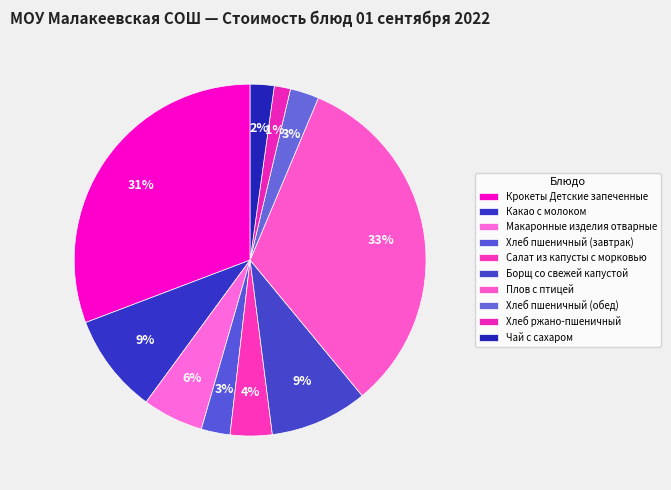

Count the number of slices in the pie.

10